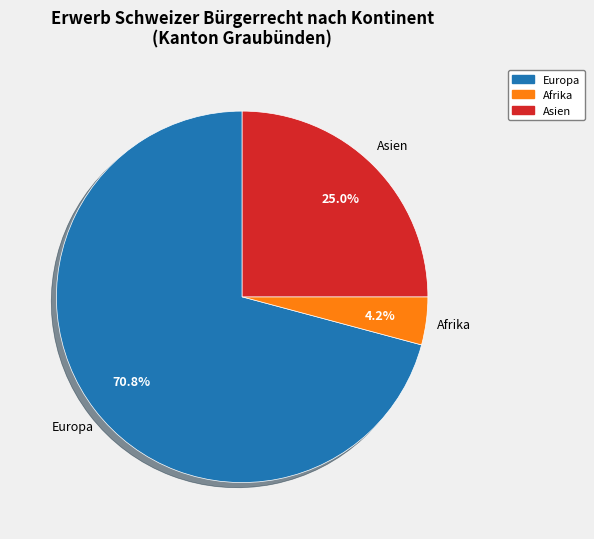

Is there a majority slice in this chart?

Yes